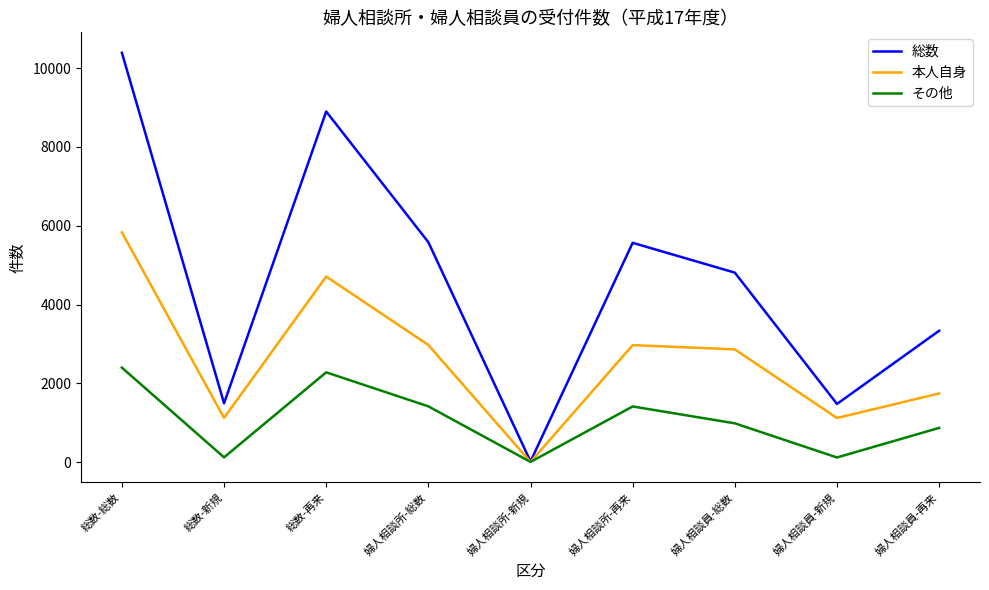

True or false: 総数 has more than 0 points higher than both neighbors.

True